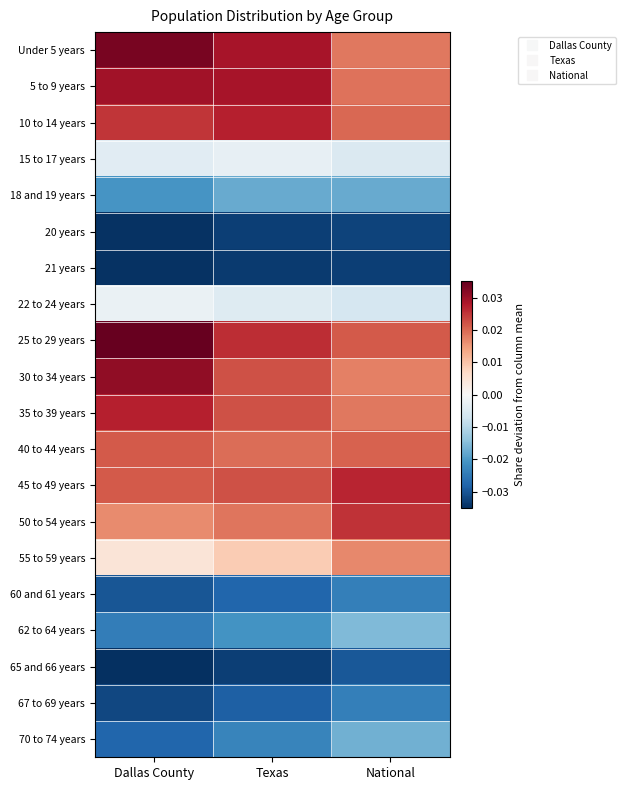

Reading right to left, extract all data points from this chart.

Under 5 years: National=0.0	Texas=0.0	Dallas County=0.0
5 to 9 years: National=0.0	Texas=0.0	Dallas County=0.0
10 to 14 years: National=0.0	Texas=0.0	Dallas County=0.0
15 to 17 years: National=-0.0	Texas=-0.0	Dallas County=-0.0
18 and 19 years: National=-0.0	Texas=-0.0	Dallas County=-0.0
20 years: National=-0.0	Texas=-0.0	Dallas County=-0.0
21 years: National=-0.0	Texas=-0.0	Dallas County=-0.0
22 to 24 years: National=-0.0	Texas=-0.0	Dallas County=-0.0
25 to 29 years: National=0.0	Texas=0.0	Dallas County=0.0
30 to 34 years: National=0.0	Texas=0.0	Dallas County=0.0
35 to 39 years: National=0.0	Texas=0.0	Dallas County=0.0
40 to 44 years: National=0.0	Texas=0.0	Dallas County=0.0
45 to 49 years: National=0.0	Texas=0.0	Dallas County=0.0
50 to 54 years: National=0.0	Texas=0.0	Dallas County=0.0
55 to 59 years: National=0.0	Texas=0.0	Dallas County=0.0
60 and 61 years: National=-0.0	Texas=-0.0	Dallas County=-0.0
62 to 64 years: National=-0.0	Texas=-0.0	Dallas County=-0.0
65 and 66 years: National=-0.0	Texas=-0.0	Dallas County=-0.0
67 to 69 years: National=-0.0	Texas=-0.0	Dallas County=-0.0
70 to 74 years: National=-0.0	Texas=-0.0	Dallas County=-0.0